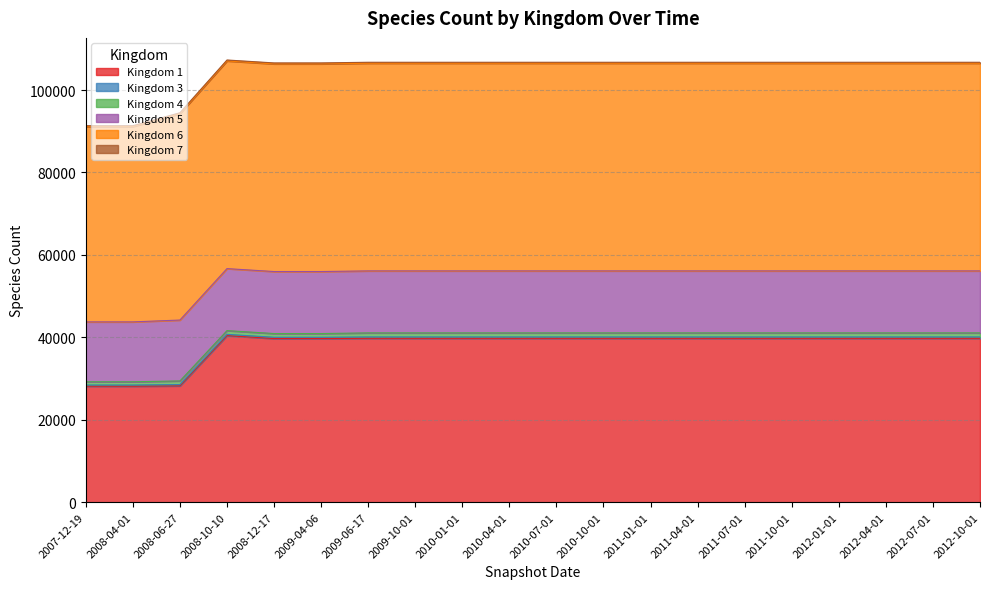

Does the chart display data point markers on the line(s)?

No